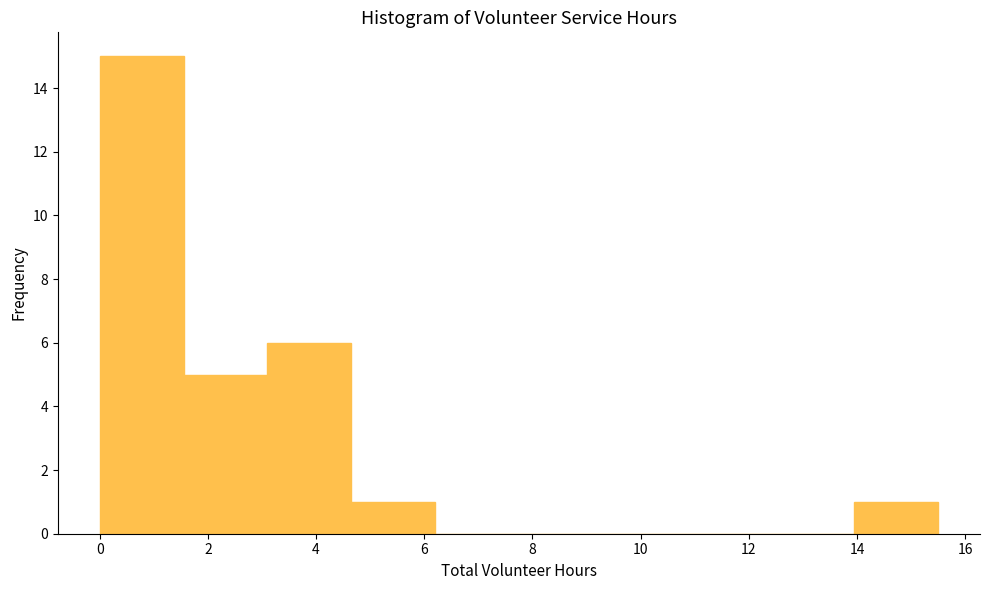

Which range on the x-axis has the tallest bar?

0.00 to 1.55